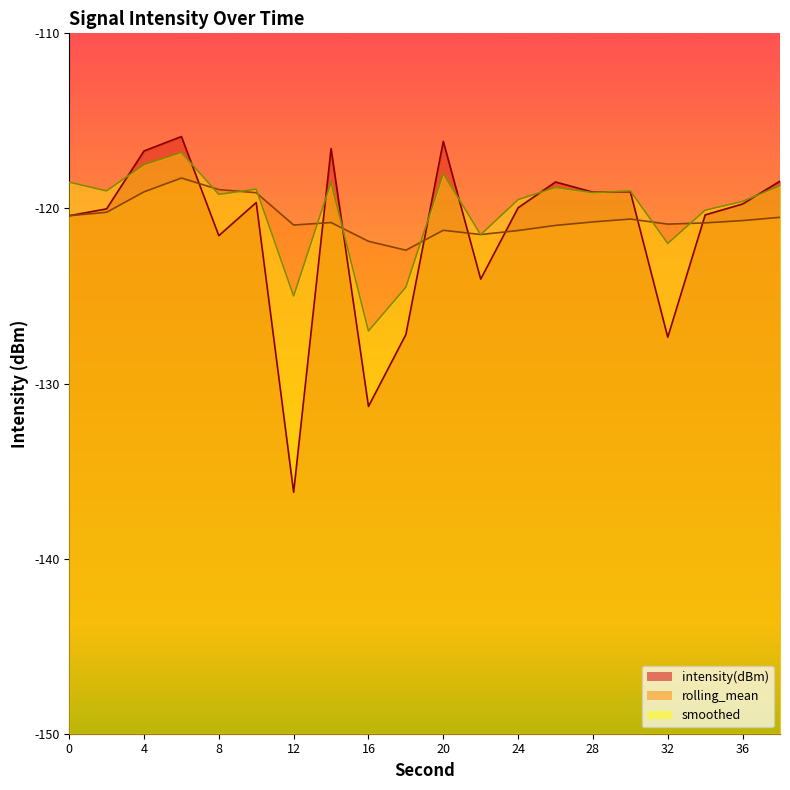

How many interior local peaks does the smoothed series have?

6